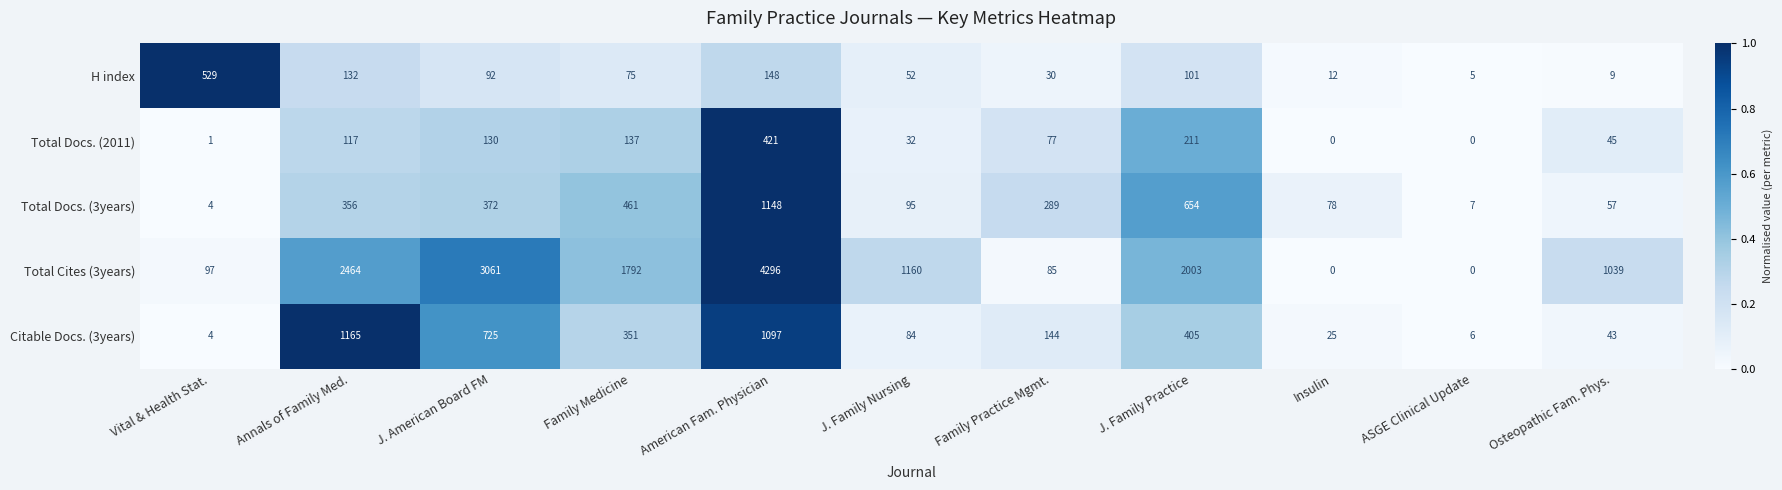

Which series changed the most between Vital & Health Stat. and ASGE Clinical Update?

H index